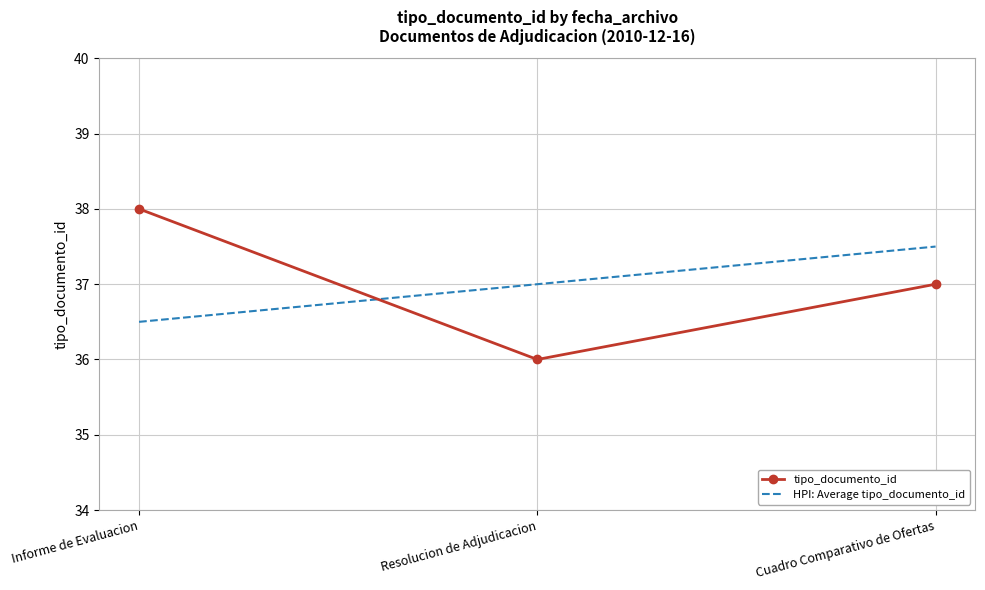

How many HPI: Average tipo_documento_id values are between 36 and 37?

2